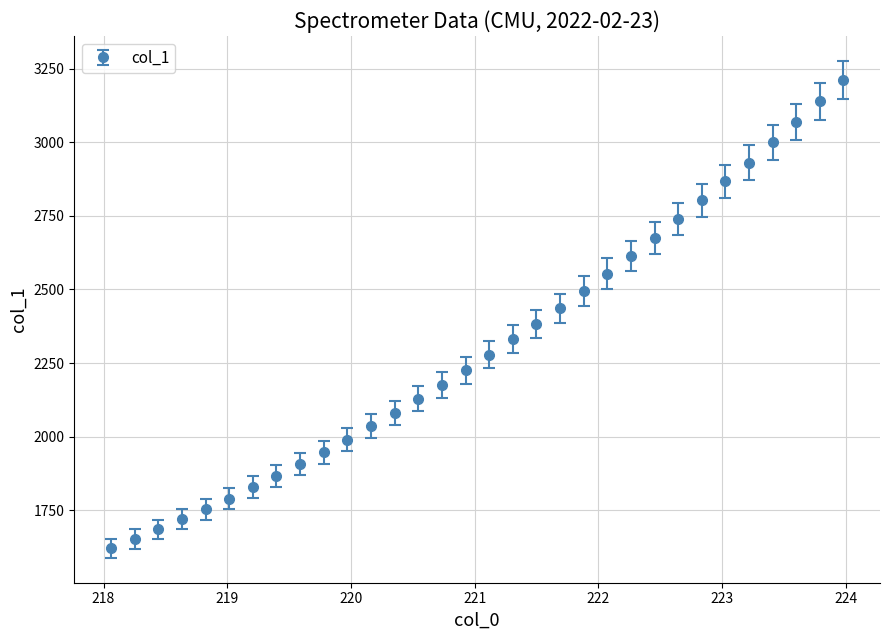

What is the greatest value displayed?

3212.5